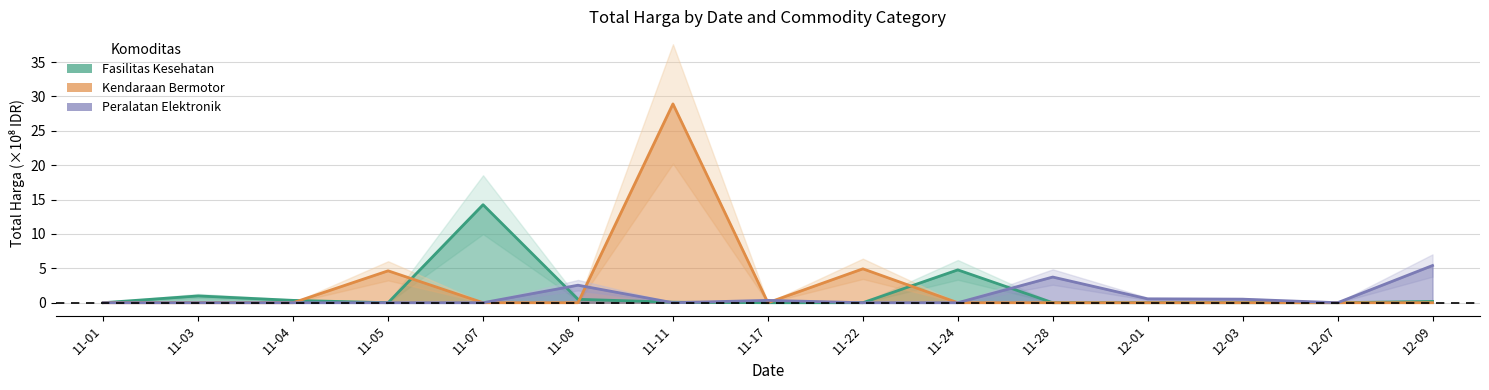

At which category does Fasilitas Kesehatan reach its first local valley?

11-05